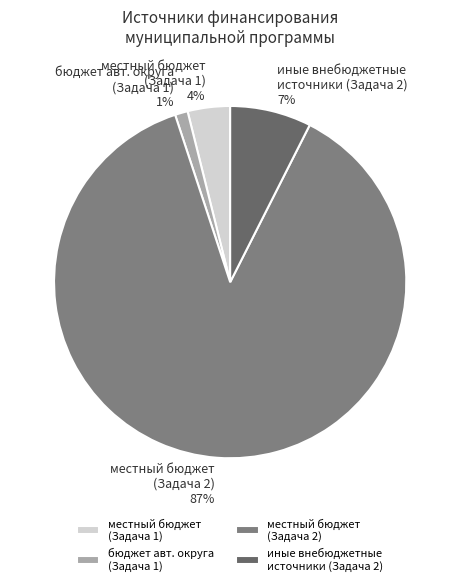

The местный бюджет (Задача 2) slice represents 82% of the pie. True or false?

False